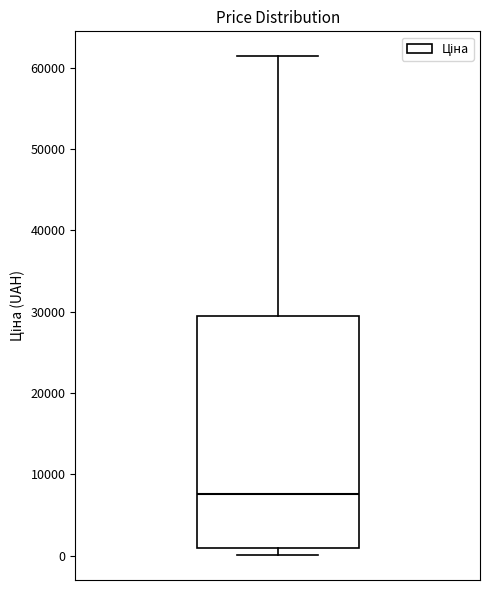

Transcribe this box plot: give where the median line is, the range the box spans, and where the two whiskers end, as read against the y-axis. The values are not printed on the chart, so give them approximately, as read against the axis.

median 8000, box 1000 to 29000, whiskers 0 to 61000